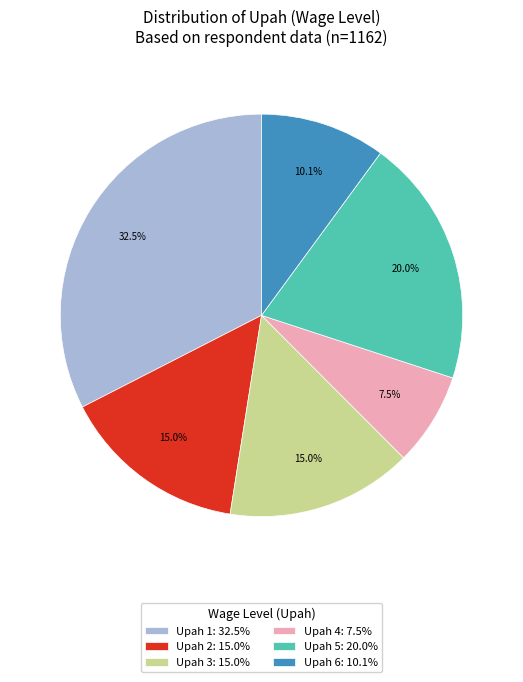

What is the largest slice in the pie chart?

Upah 1: 32.5%